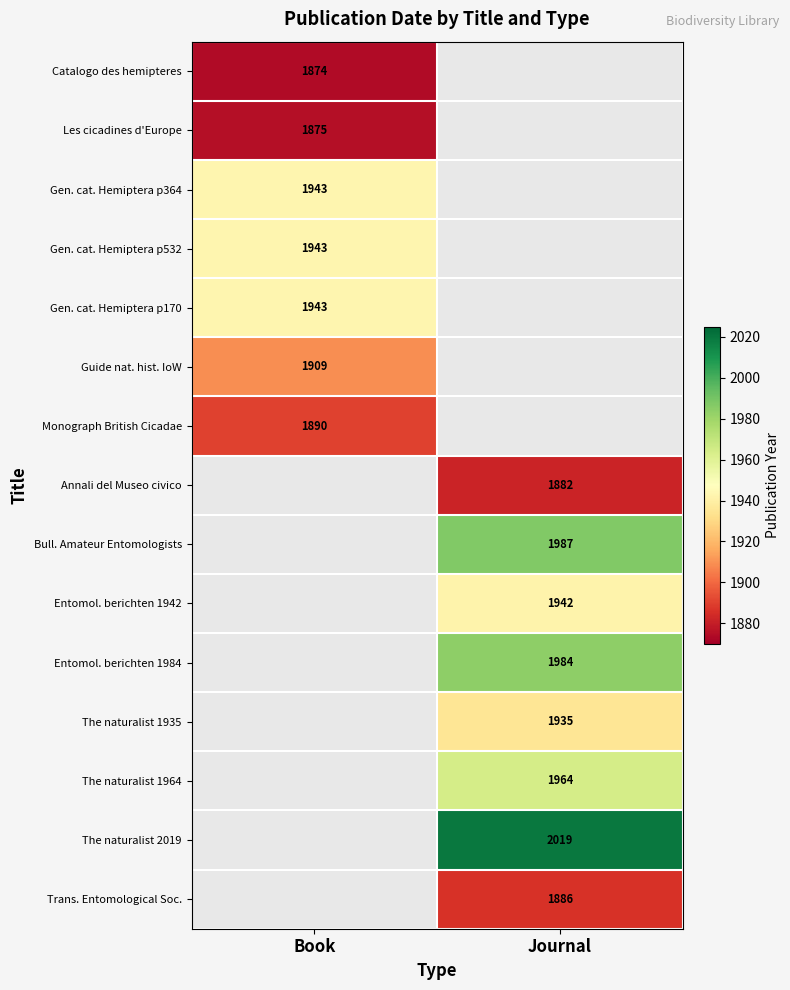

The value of Gen. cat. Hemiptera p364 at Book is 1943. True or false?

True